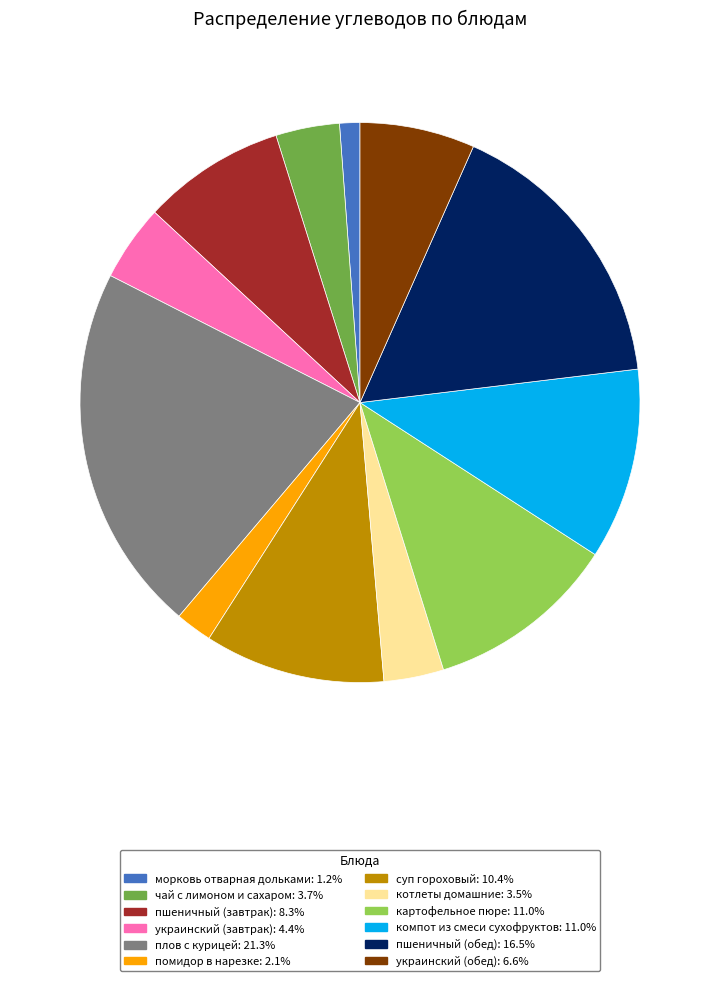

Does any single category account for the majority?

No